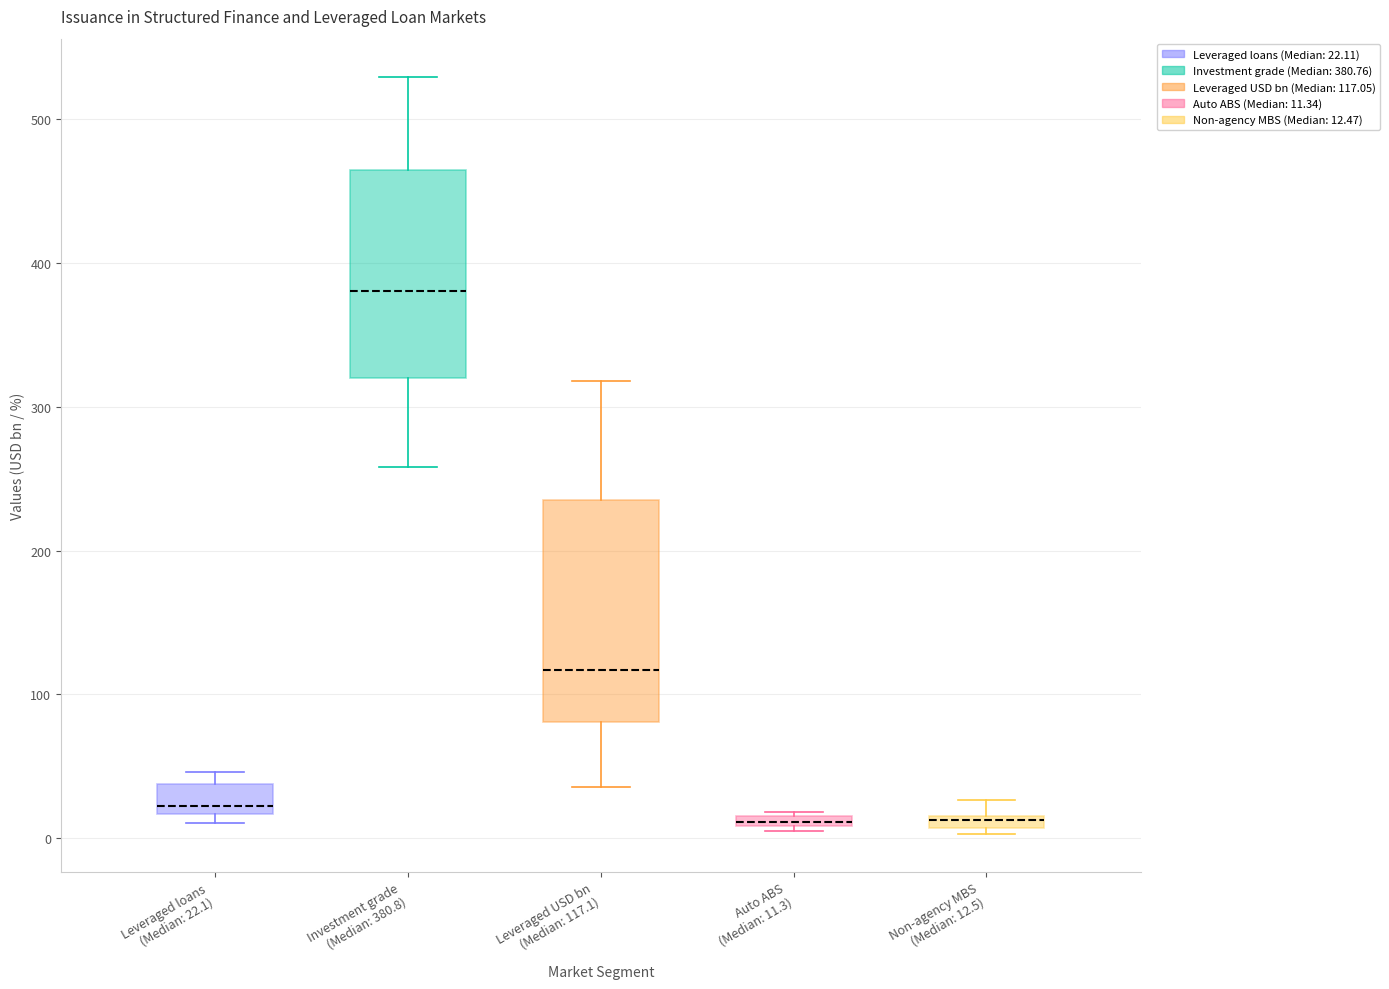

Which box has the highest median line?

Investment grade (Median: 380.8)